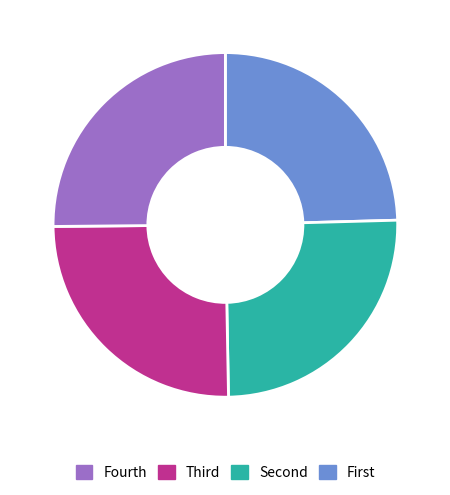

Does any single category account for the majority?

No